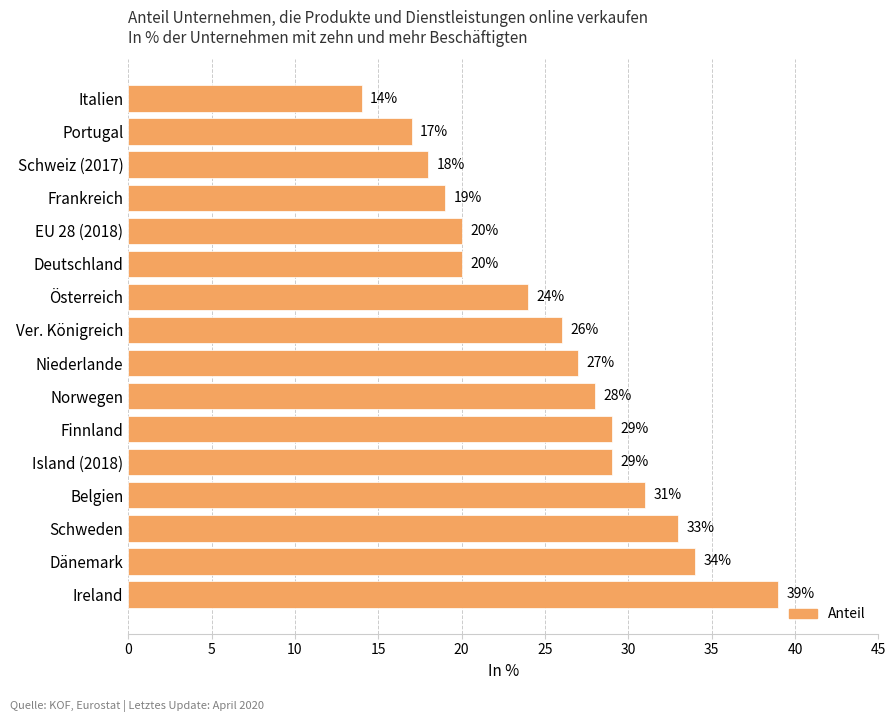

What is the change in value from Deutschland to Schweden?

+13